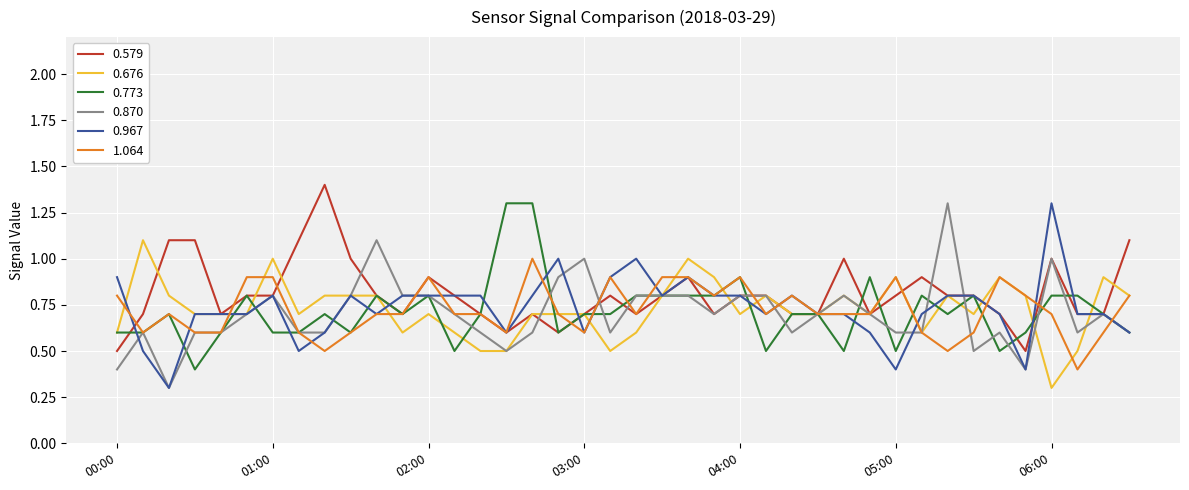

What is the minimum value for 0.870?

0.3